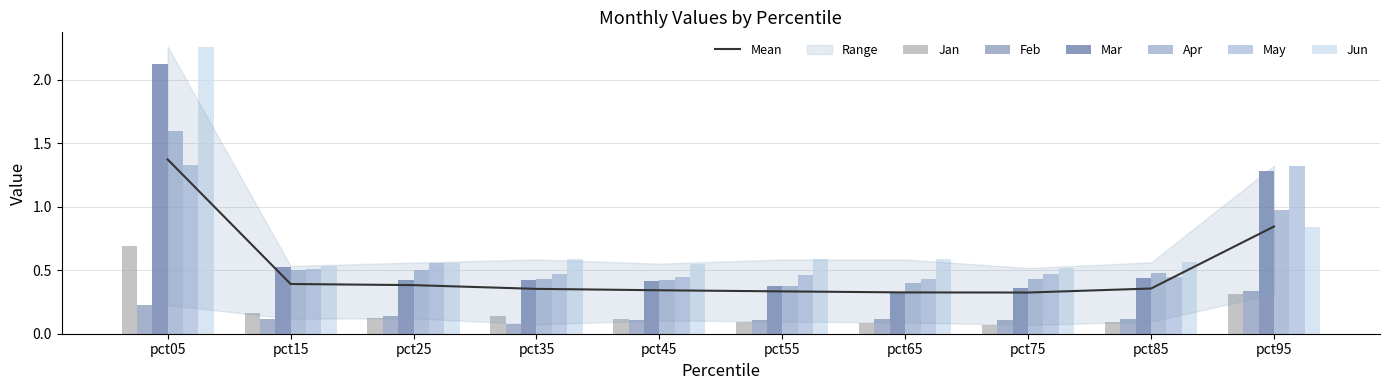

At which category does the chart reach its minimum across all series?

pct75